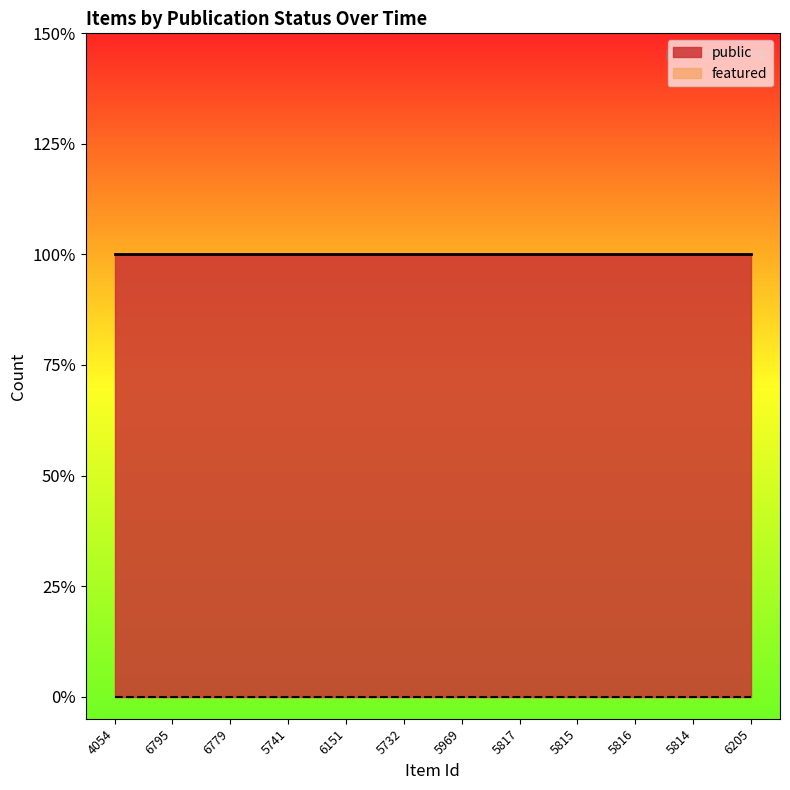

Which label corresponds to the smallest value in the chart?

4054